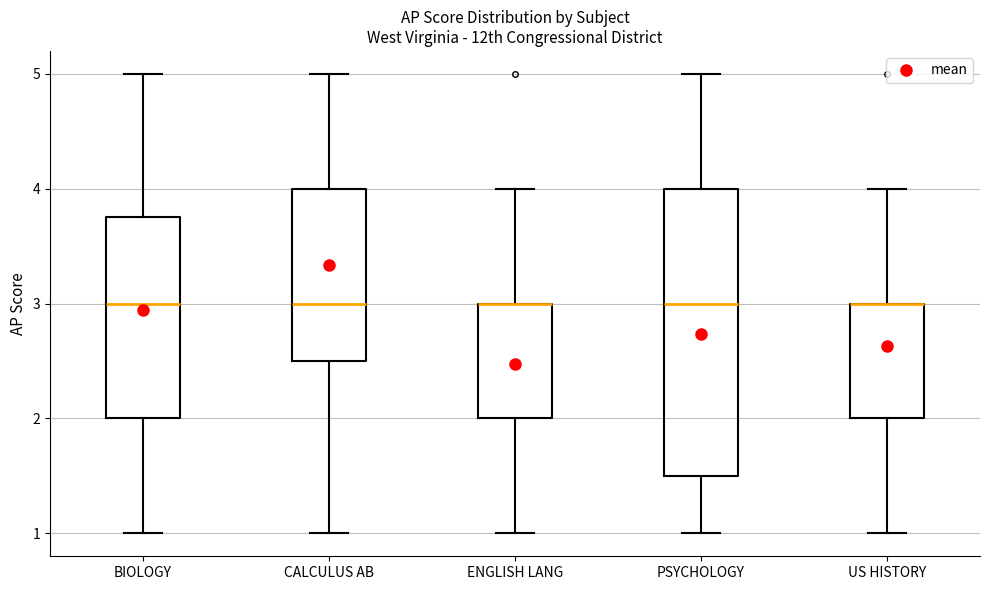

Reading left to right, transcribe this box plot: for each box, give where its median line is, the range the box spans, and where its two whiskers end, as read against the y-axis. The values are not printed on the chart, so give them approximately, as read against the axis.

BIOLOGY: median 3.0, box 2.0 to 3.8, whiskers 1.0 to 5.0
CALCULUS AB: median 3.0, box 2.5 to 4.0, whiskers 1.0 to 5.0
ENGLISH LANG: median 3.0 (drawn on the box's upper edge), box 2.0 to 3.0, whiskers 1.0 to 4.0
PSYCHOLOGY: median 3.0, box 1.5 to 4.0, whiskers 1.0 to 5.0
US HISTORY: median 3.0 (drawn on the box's upper edge), box 2.0 to 3.0, whiskers 1.0 to 4.0